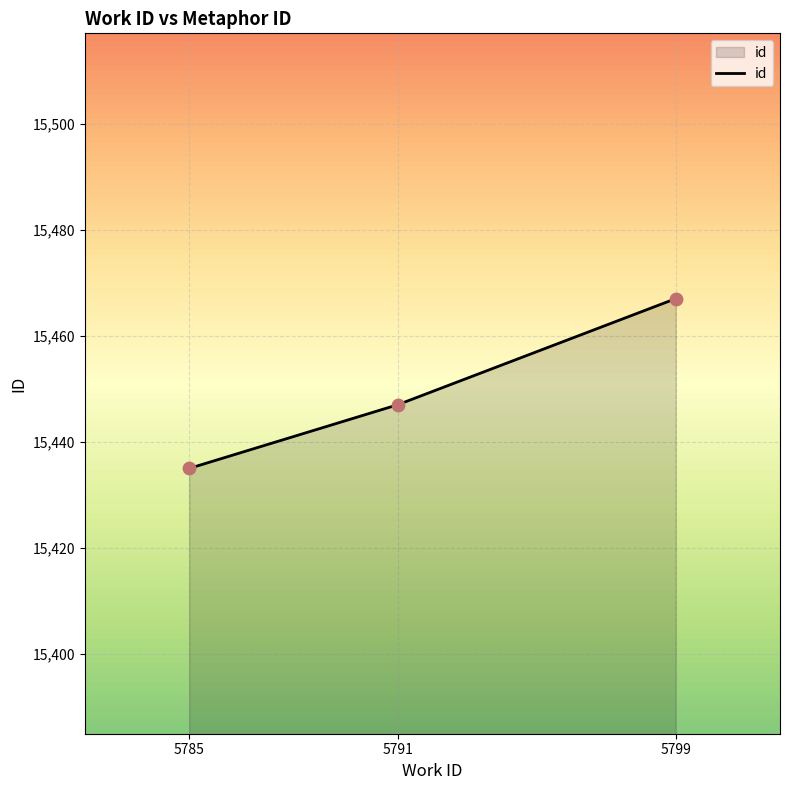

Approximately how many times larger is the value at 5785 compared to 5799?

1.0